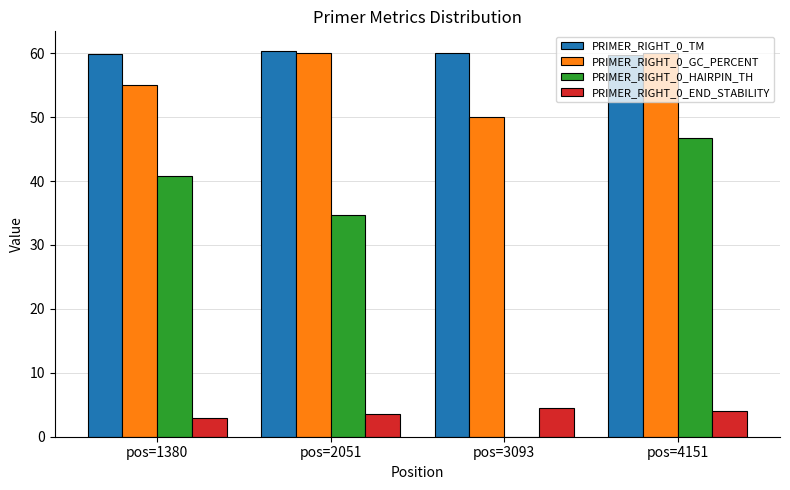

What is the greatest value displayed?

60.4